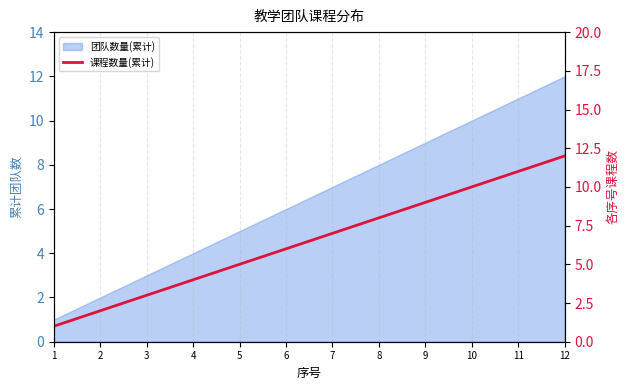

What is the smallest value displayed?

1